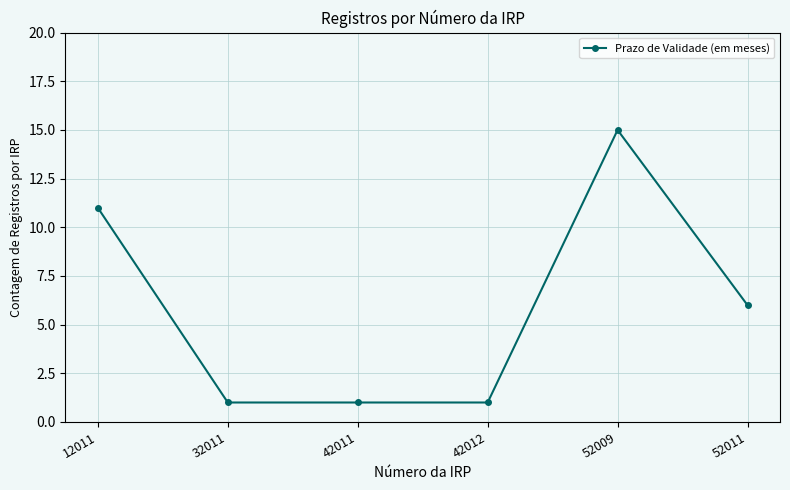

How many lines are shown in the chart?

1